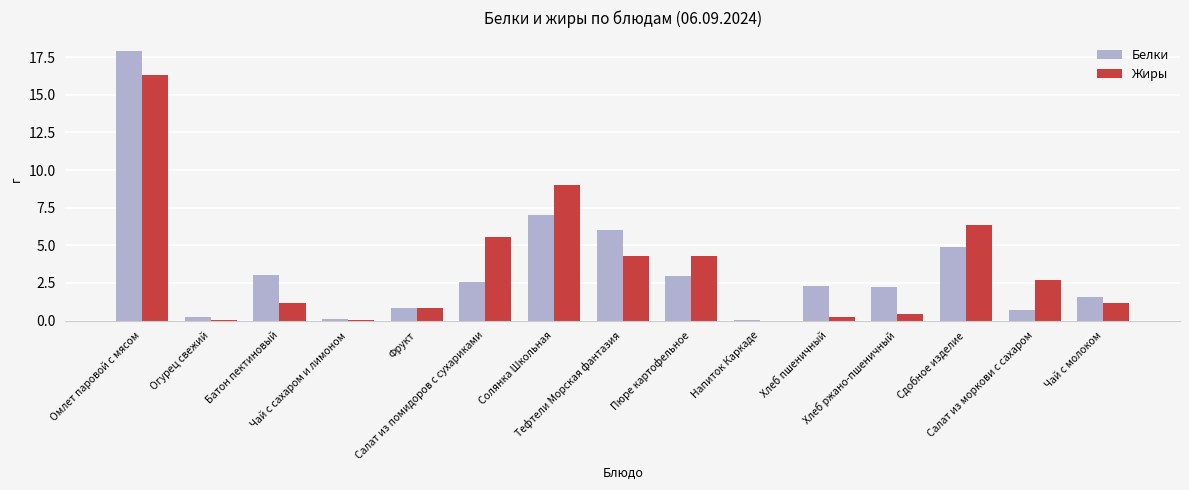

What are all the series names shown in the legend?

Белки, Жиры